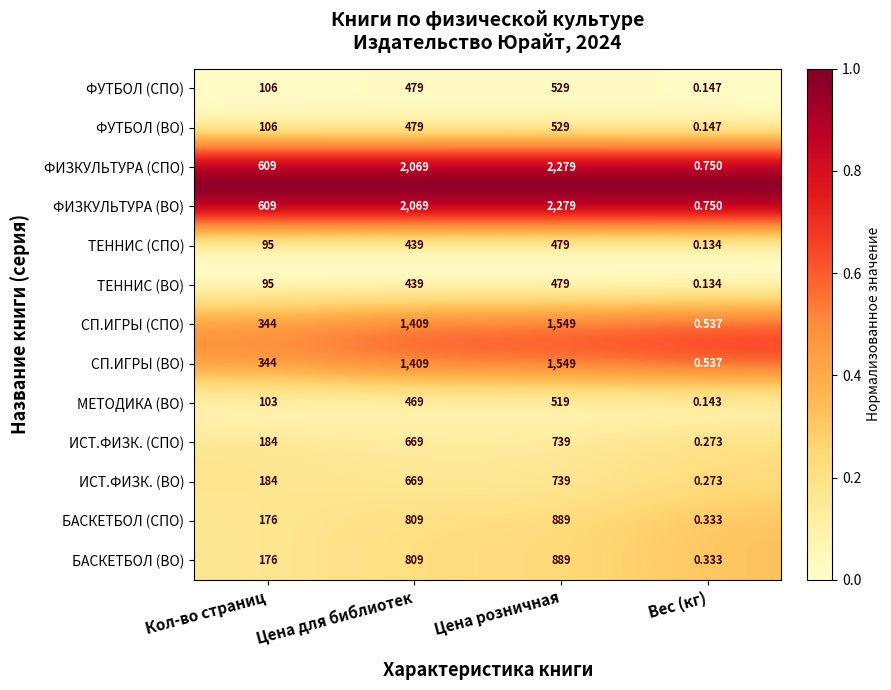

At which label is ТЕННИС (СПО) closest to 239?

Кол-во страниц